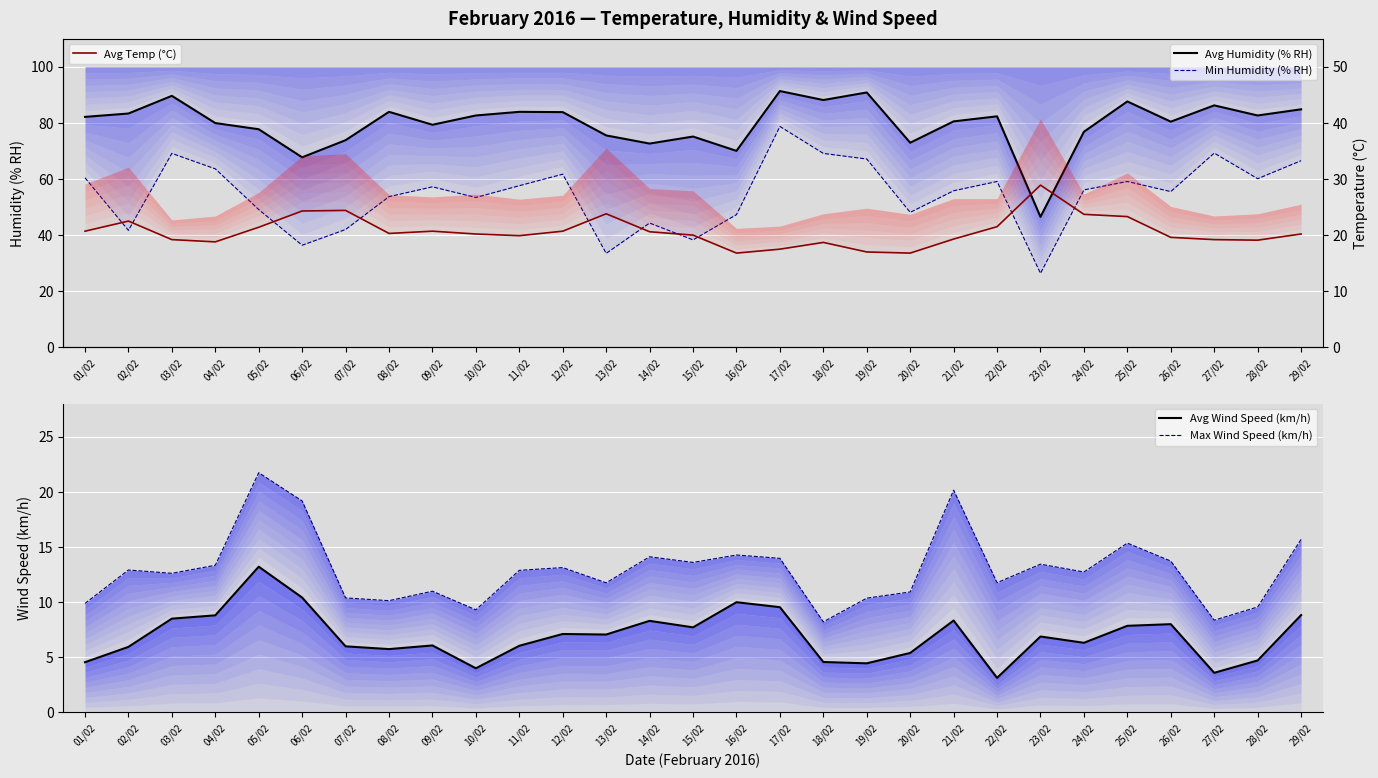

Which category has the lowest value in the Avg Wind Speed (km/h) series?

22/02